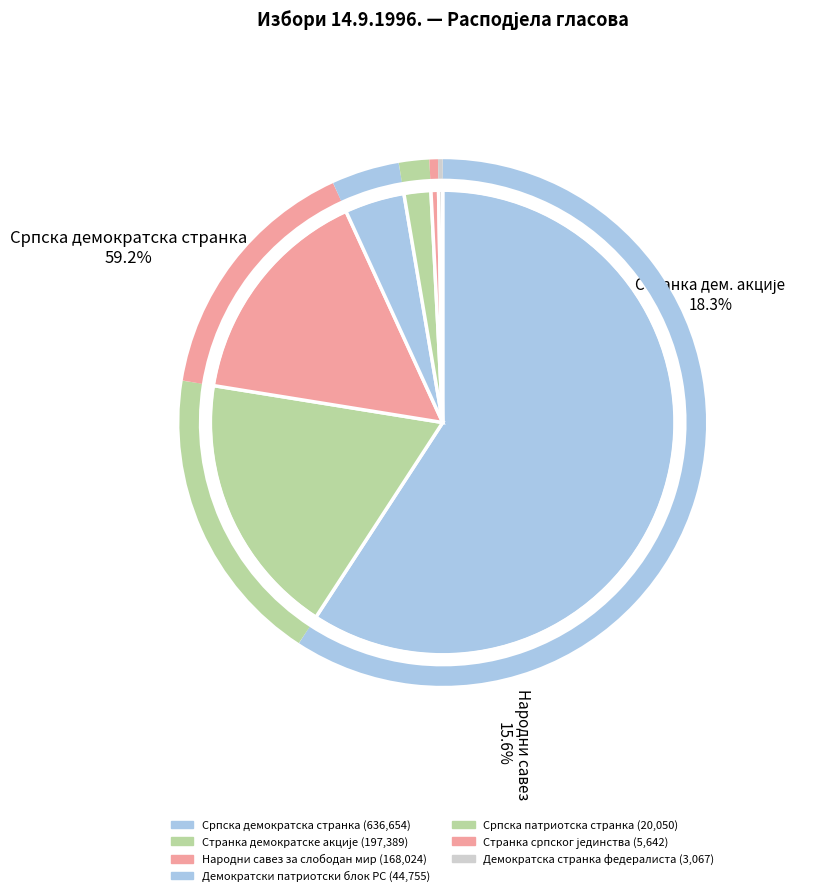

Which has a higher value, Странка демократске акције or Демократски патриотски блок РС?

Странка демократске акције